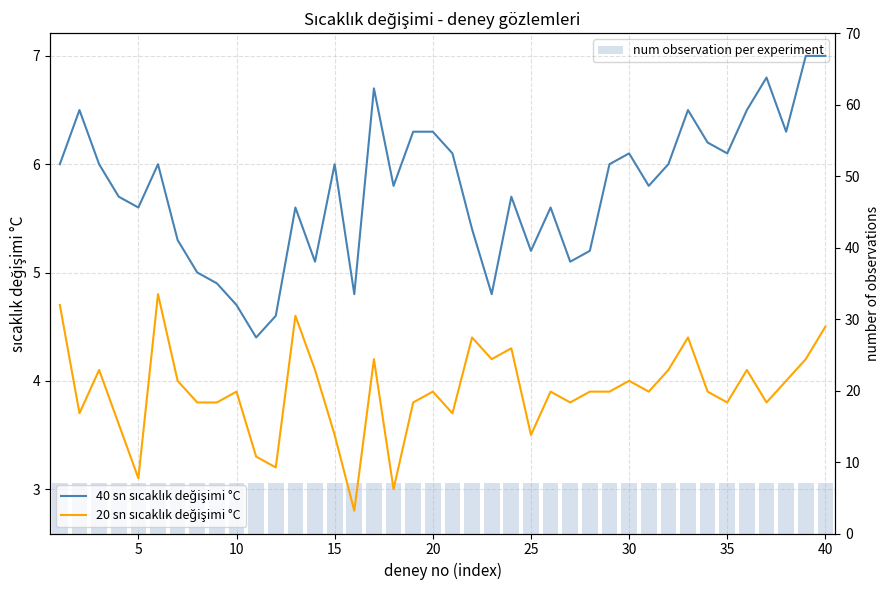

Reading left to right, list all the values displayed in this chart.

40 sn sıcaklık değişimi °C: 6.0	6.5	6.0	5.7	5.6	6.0	5.3	5.0	4.9	4.7	4.4	4.6	5.6	5.1	6.0	4.8	6.7	5.8	6.3	6.3	6.1	5.4	4.8	5.7	5.2	5.6	5.1	5.2	6.0	6.1	5.8	6.0	6.5	6.2	6.1	6.5	6.8	6.3	7.0	7.0
20 sn sıcaklık değişimi °C: 4.7	3.7	4.1	3.6	3.1	4.8	4.0	3.8	3.8	3.9	3.3	3.2	4.6	4.1	3.5	2.8	4.2	3.0	3.8	3.9	3.7	4.4	4.2	4.3	3.5	3.9	3.8	3.9	3.9	4.0	3.9	4.1	4.4	3.9	3.8	4.1	3.8	4.0	4.2	4.5
num observation per experiment: 7.0	7.0	7.0	7.0	7.0	7.0	7.0	7.0	7.0	7.0	7.0	7.0	7.0	7.0	7.0	7.0	7.0	7.0	7.0	7.0	7.0	7.0	7.0	7.0	7.0	7.0	7.0	7.0	7.0	7.0	7.0	7.0	7.0	7.0	7.0	7.0	7.0	7.0	7.0	7.0